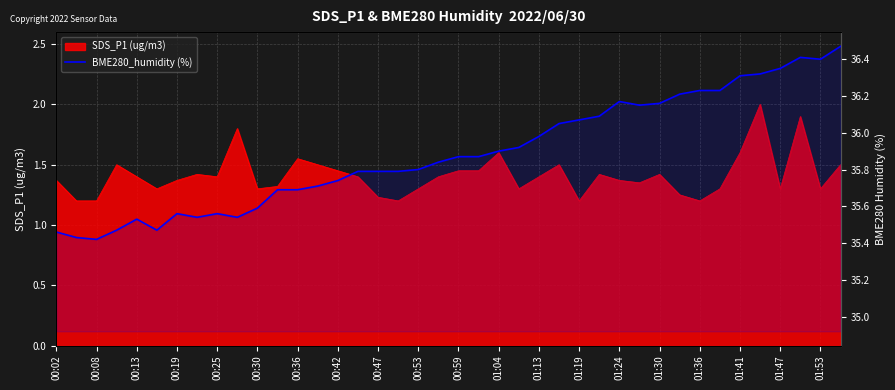

What position from the right is 00:08?

38